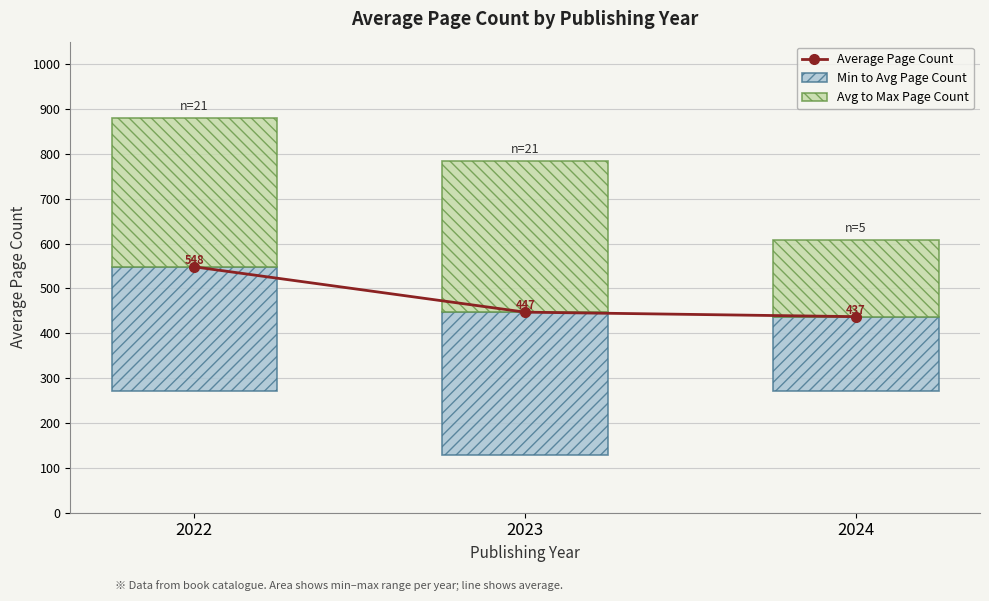

Which label corresponds to the largest value in the chart?

2022